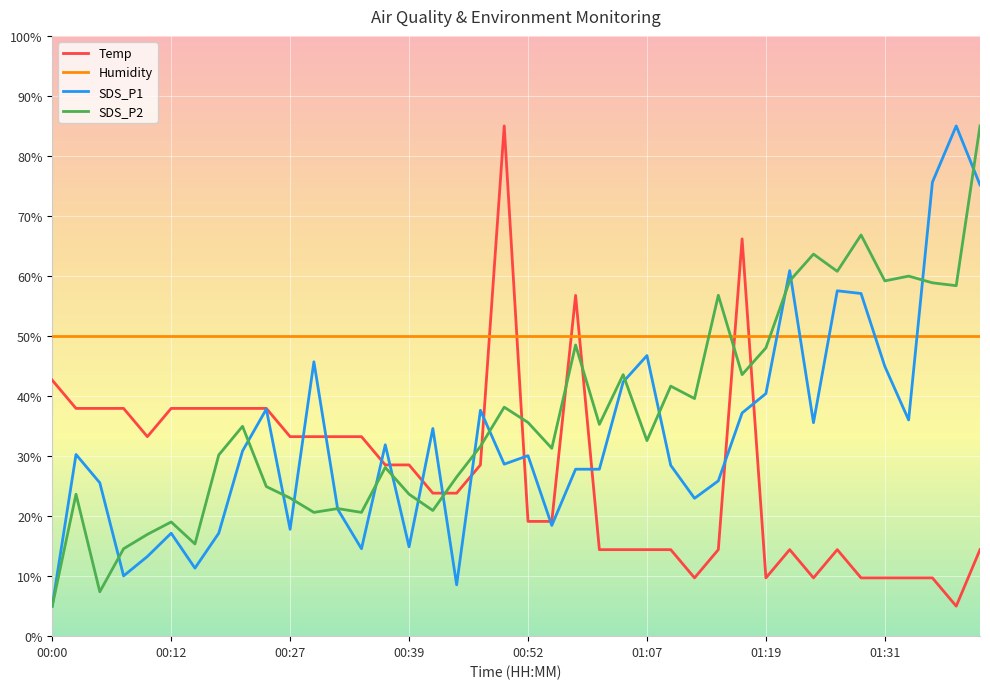

What is the lowest value of the SDS_P2 series?

5.0